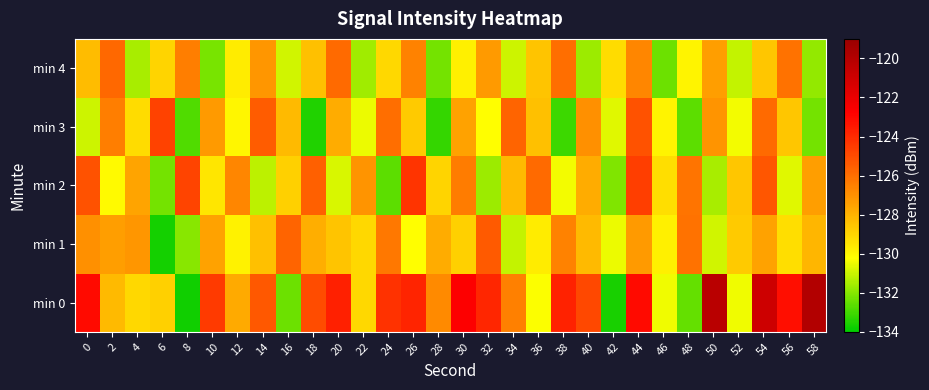

At which category is the sum across all series the highest?

44